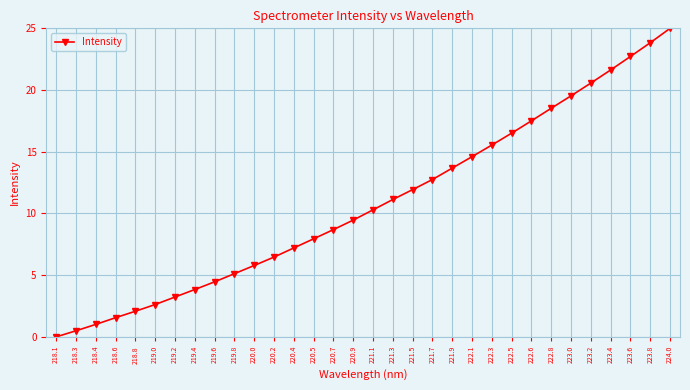

Does the chart display data point markers on the line(s)?

Yes